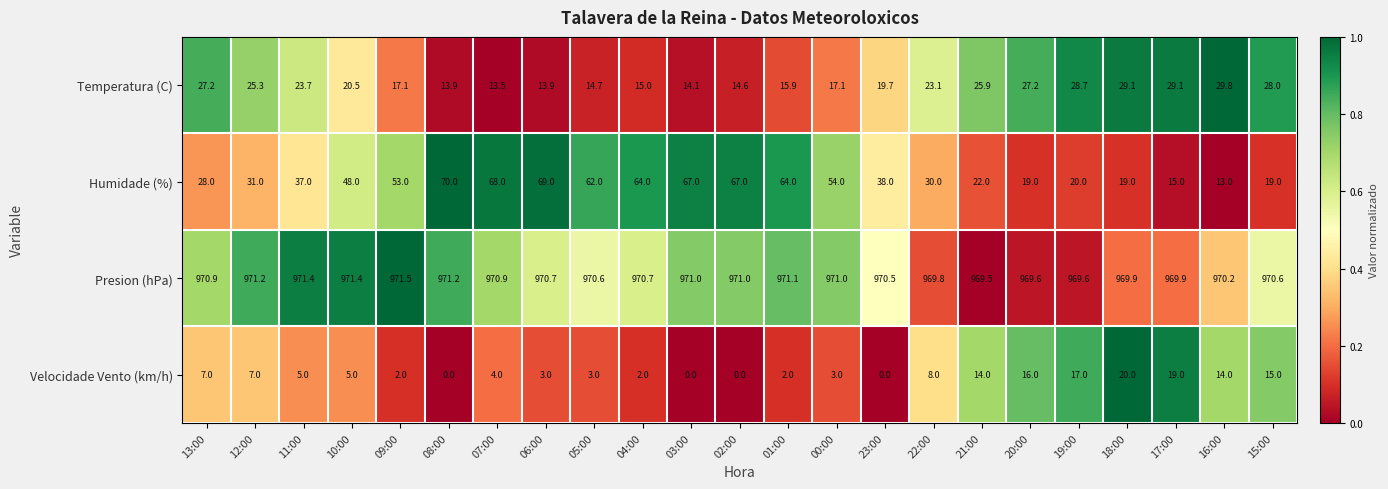

Is it true that Temperatura (C) equals 19.7 at 23:00?

True